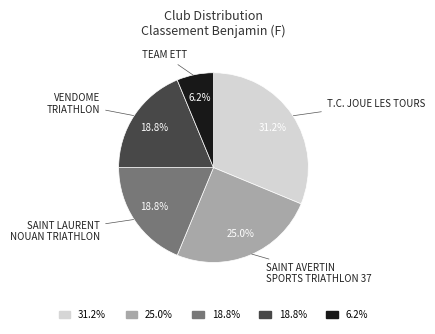

Is there a majority slice in this chart?

No